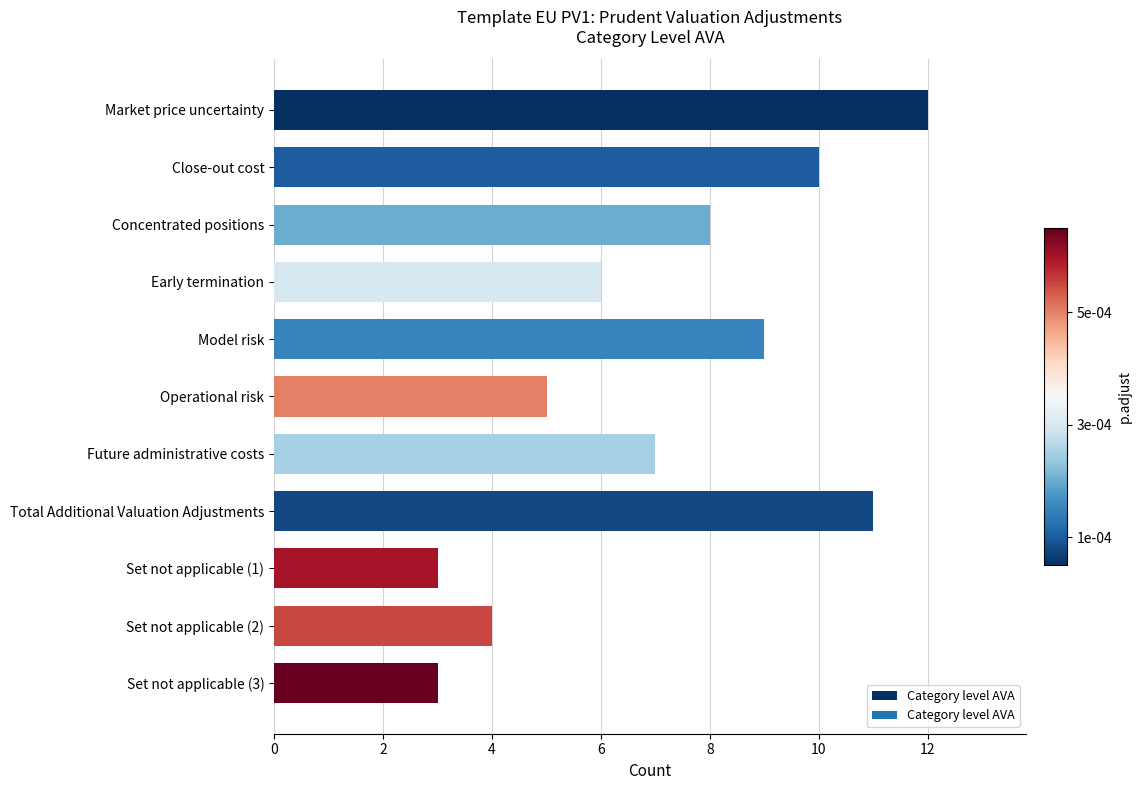

Between Set not applicable (3) and Early termination, which is larger?

Early termination